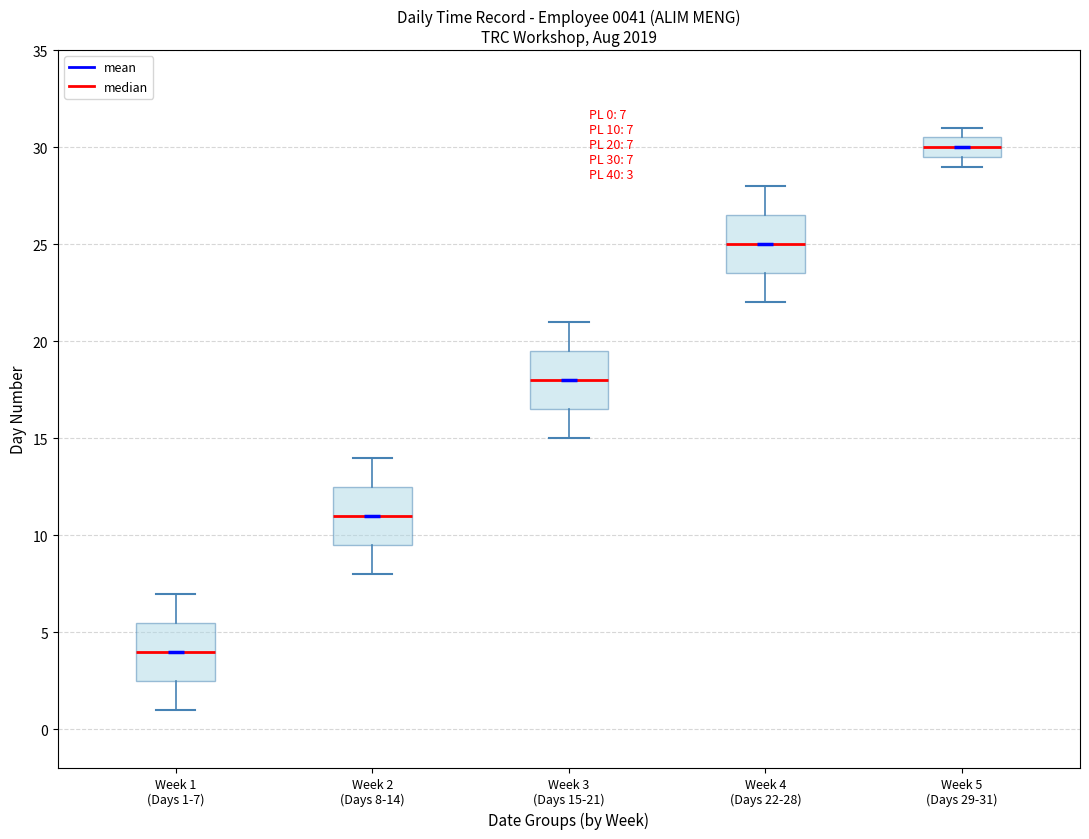

Which box's median line is the lowest?

Week 1 (Days 1-7)